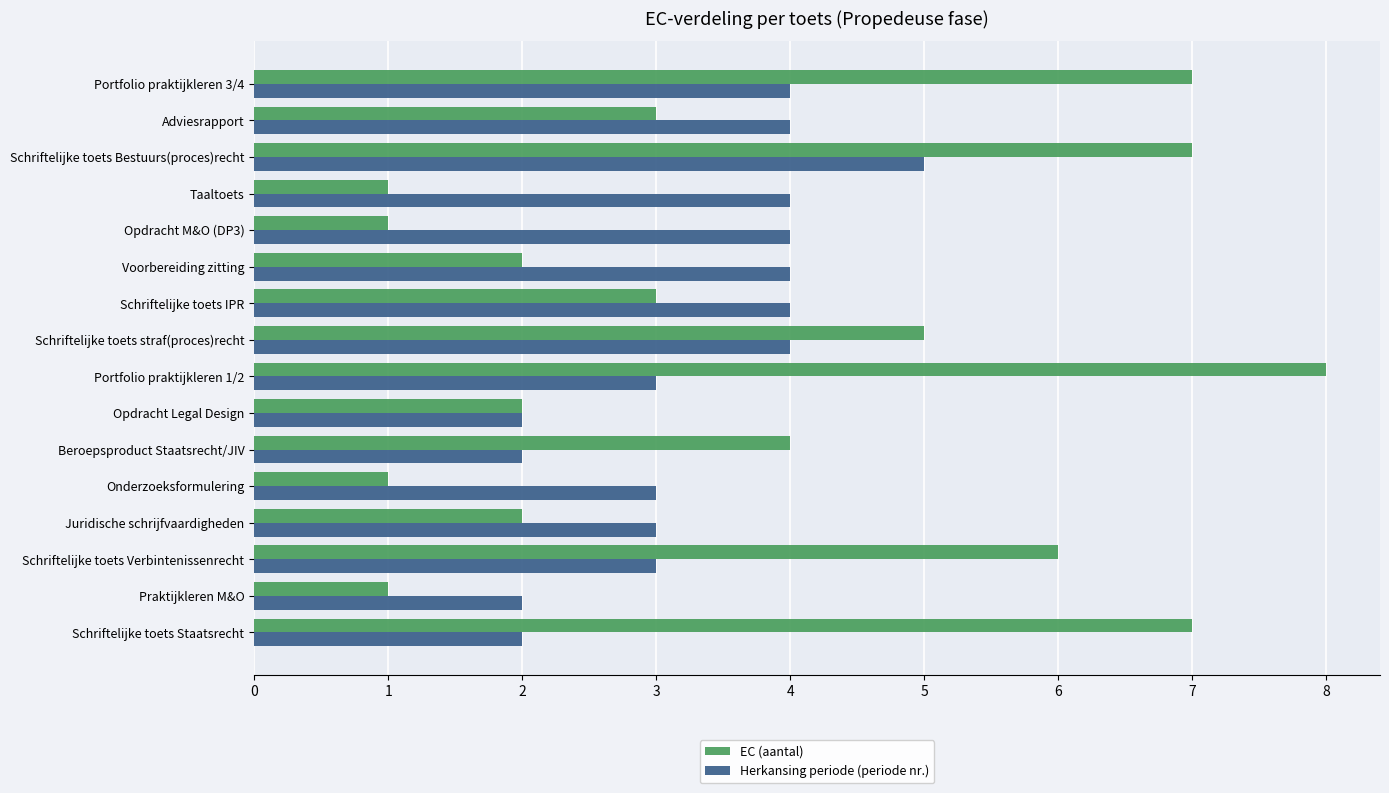

The value of Herkansing periode (periode nr.) at Portfolio praktijkleren 3/4 is 7. True or false?

False